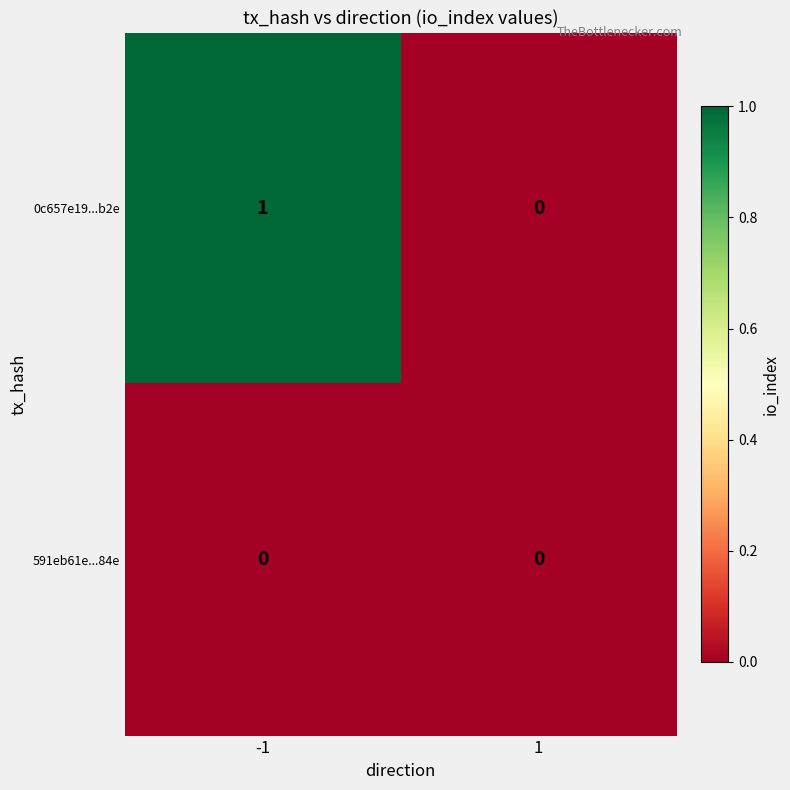

At which category is the sum across all series the highest?

-1